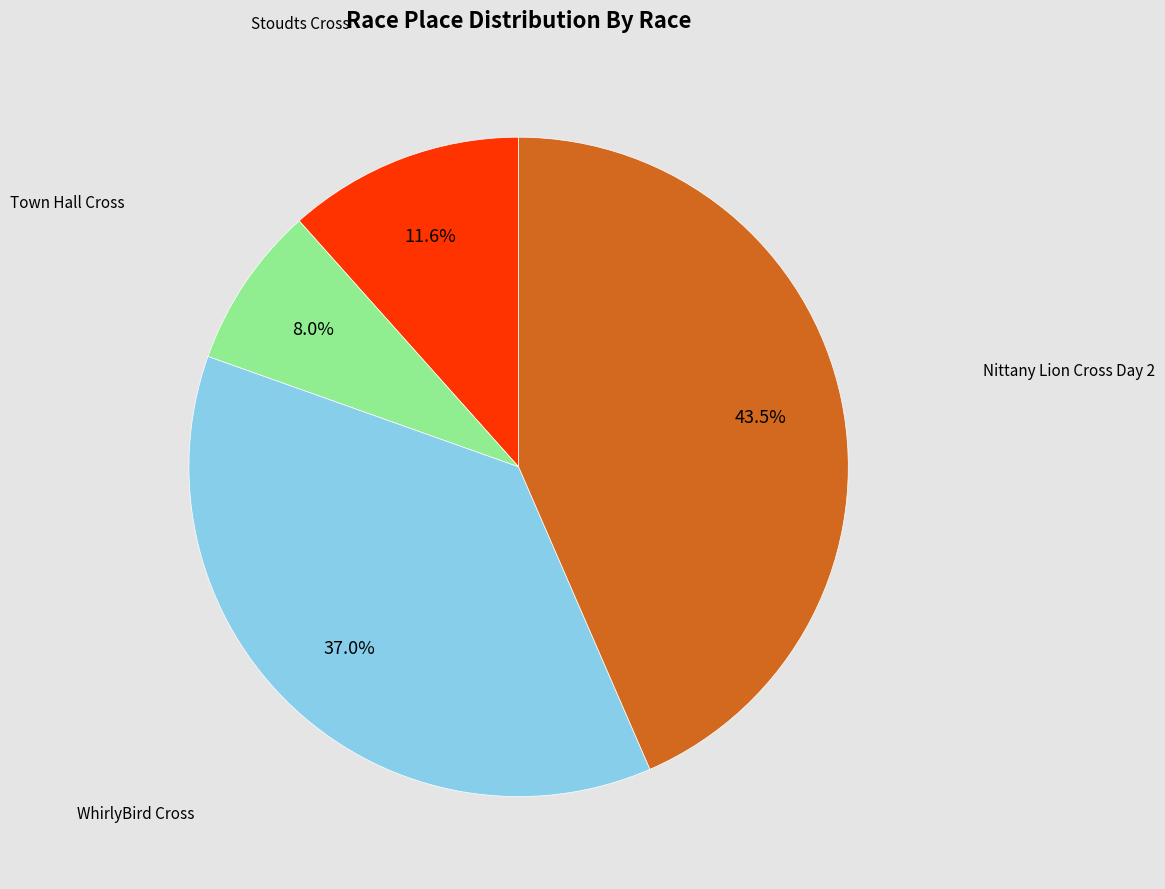

Rank the categories by value from lowest to highest.

Town Hall Cross, Stoudts Cross, WhirlyBird Cross, Nittany Lion Cross Day 2